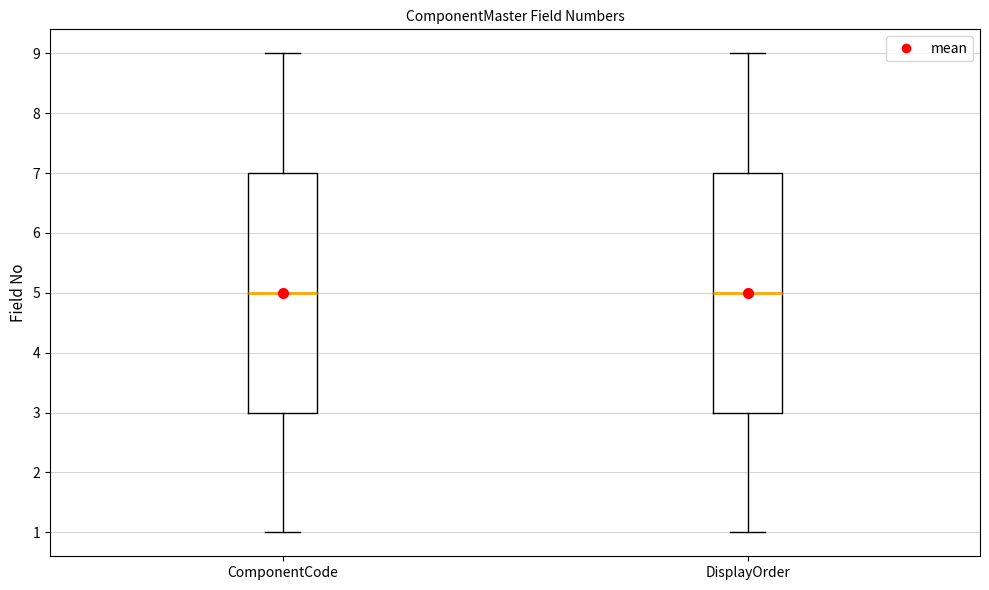

Reading left to right, read every box against the y-axis: the position of its median line, the range the box covers, and the ends of its whiskers. The values are not printed on the chart, so give them approximately, as read against the axis.

ComponentCode: median 5, box 3 to 7, whiskers 1 to 9
DisplayOrder: median 5, box 3 to 7, whiskers 1 to 9